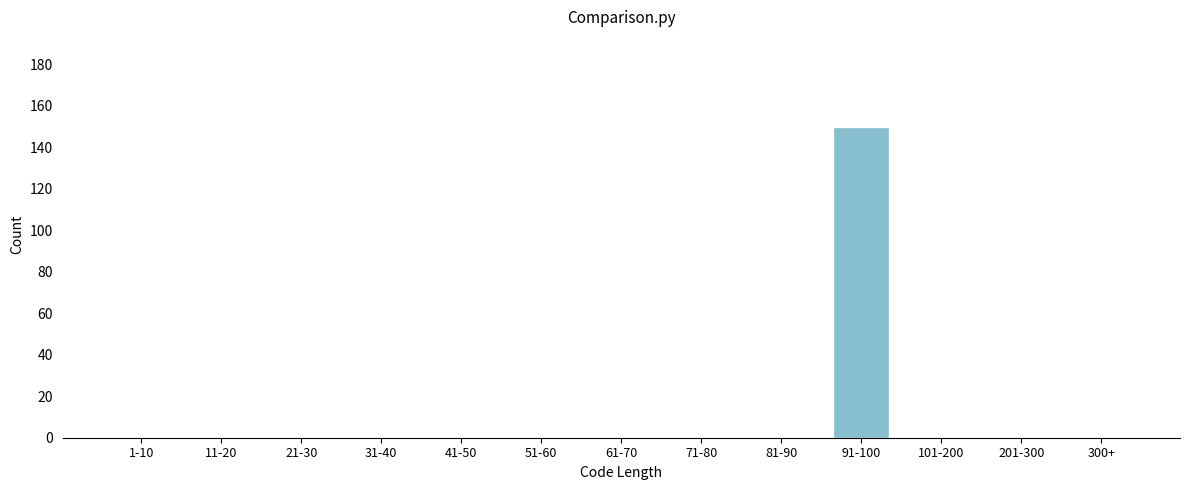

Reading left to right, extract all data points from this chart.

1-10=0	11-20=0	21-30=0	31-40=0	41-50=0	51-60=0	61-70=0	71-80=0	81-90=0	91-100=150	101-200=0	201-300=0	300+=0